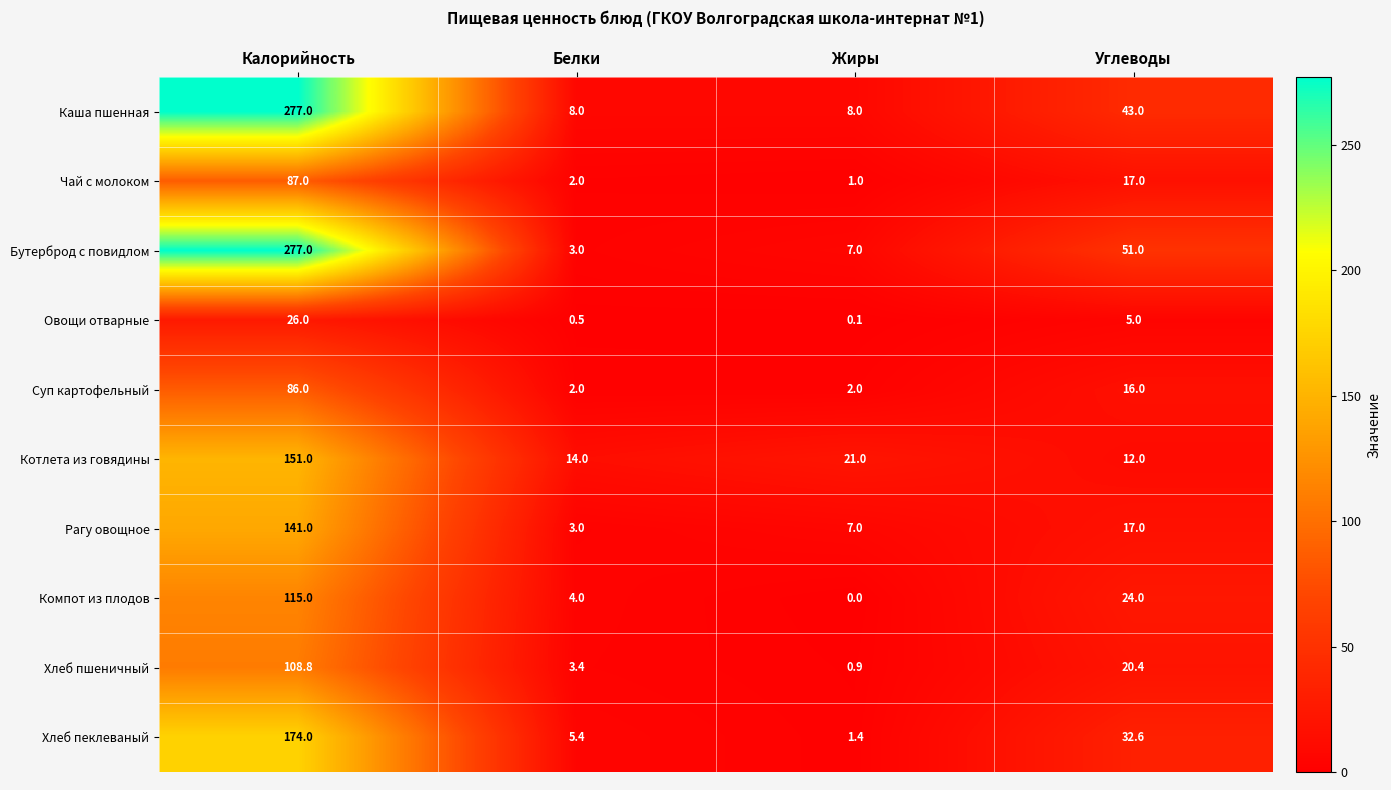

What is the spread (max minus min) of values at Углеводы?

46.0